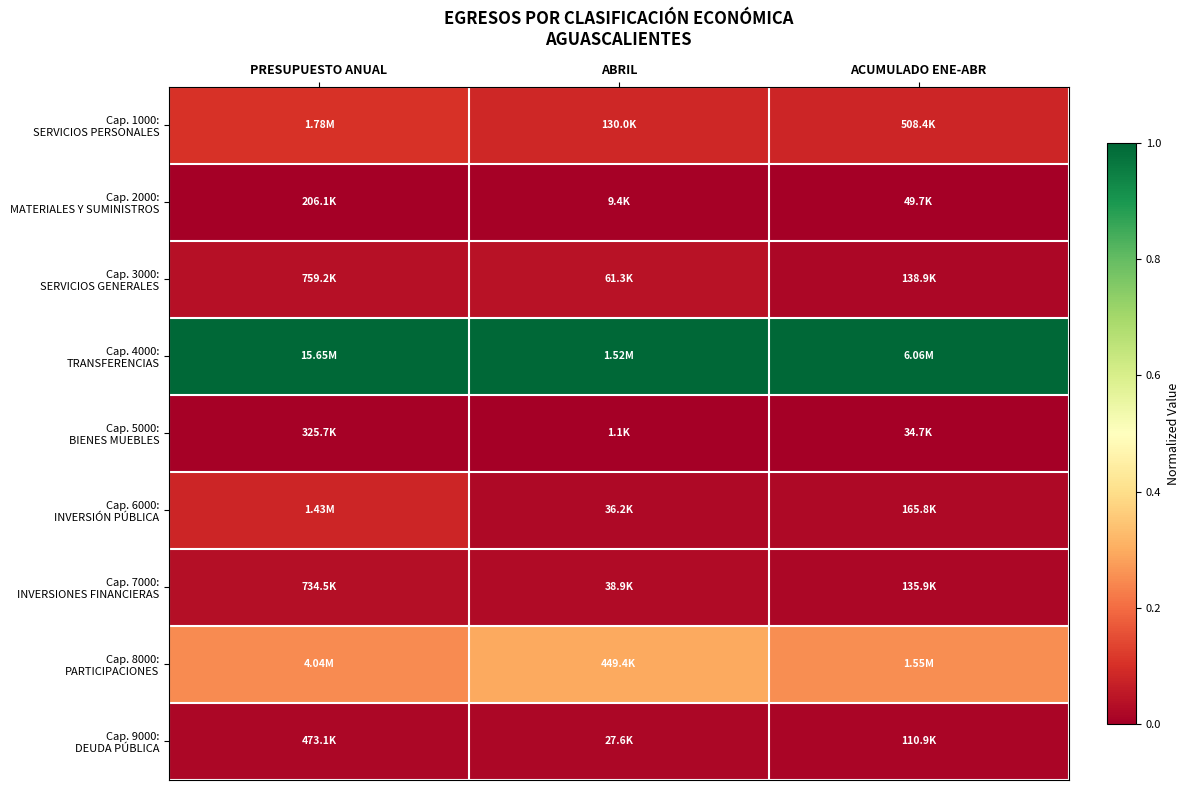

At which category does the chart reach its minimum across all series?

PRESUPUESTO ANUAL